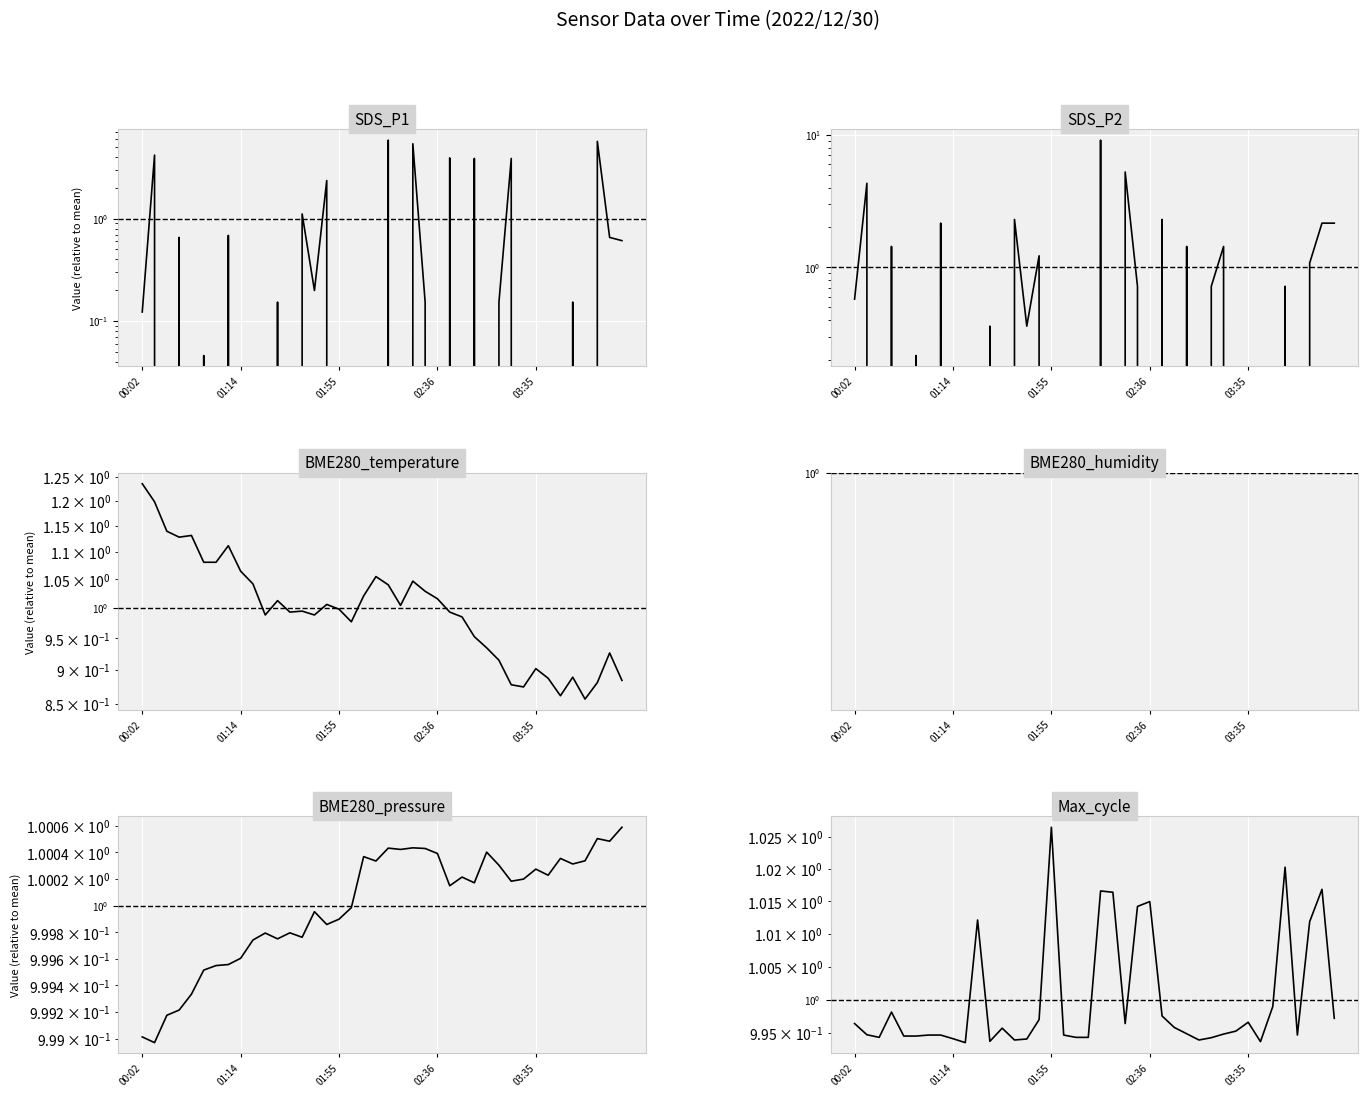

After their last crossing, which series has the higher values: BME280_humidity or SDS_P2?

SDS_P2